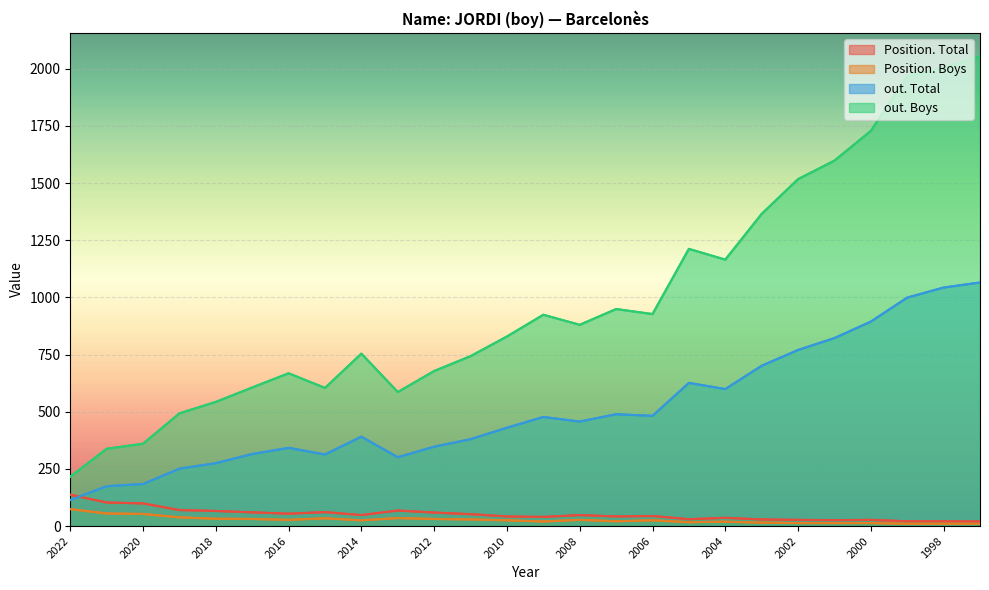

True or false: out. Total and Position. Boys cross at least once.

False